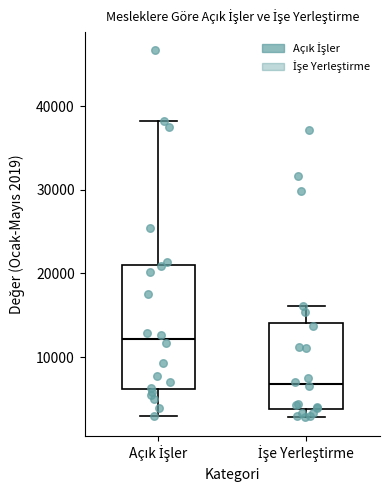

Where is the upper edge of the box for İşe Yerleştirme on the y-axis? The values are not printed on the chart, so give them approximately, as read against the axis.

14000